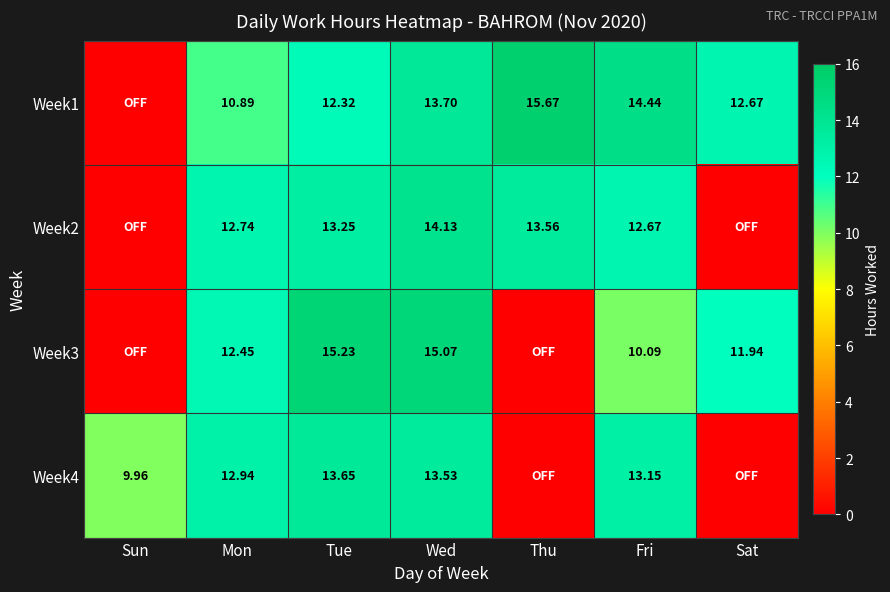

At which label does Week3 first exceed 11?

Mon